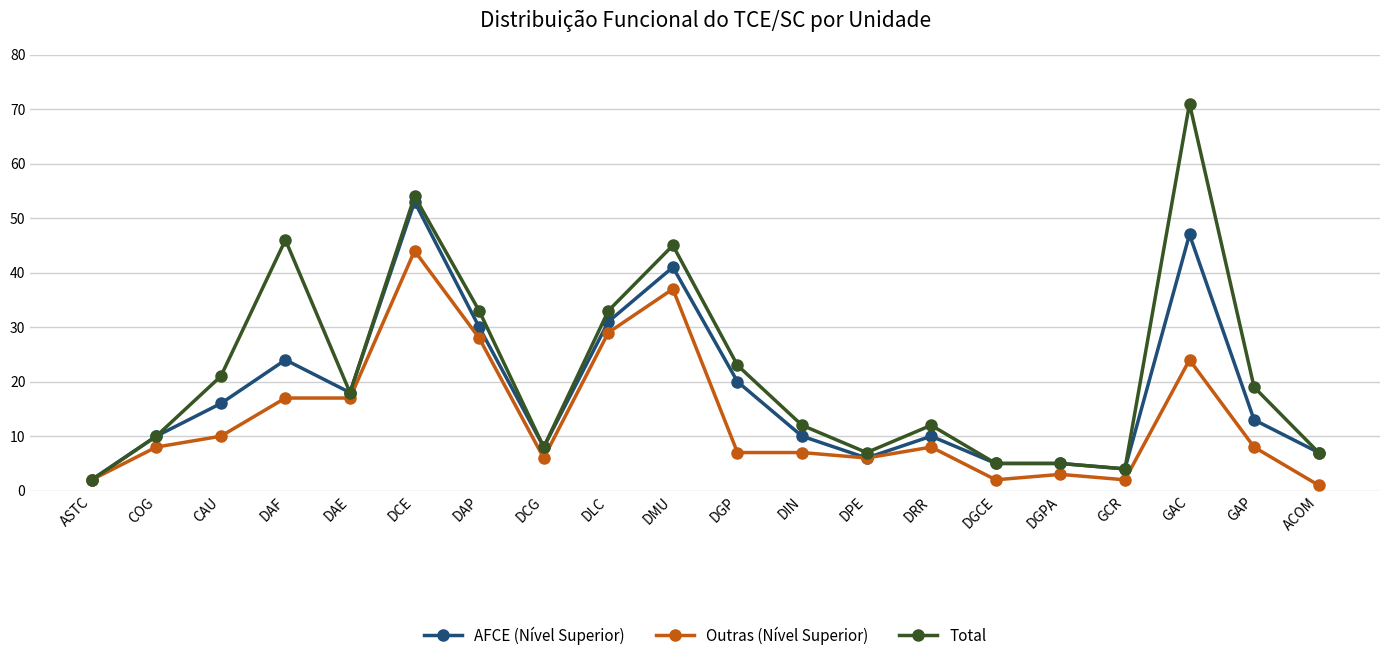

Reading right to left, what are all the values shown in this chart?

AFCE (Nível Superior): ACOM=7	GAP=13	GAC=47	GCR=4	DGPA=5	DGCE=5	DRR=10	DPE=6	DIN=10	DGP=20	DMU=41	DLC=31	DCG=8	DAP=30	DCE=53	DAE=18	DAF=24	CAU=16	COG=10	ASTC=2
Outras (Nível Superior): ACOM=1	GAP=8	GAC=24	GCR=2	DGPA=3	DGCE=2	DRR=8	DPE=6	DIN=7	DGP=7	DMU=37	DLC=29	DCG=6	DAP=28	DCE=44	DAE=17	DAF=17	CAU=10	COG=8	ASTC=2
Total: ACOM=7	GAP=19	GAC=71	GCR=4	DGPA=5	DGCE=5	DRR=12	DPE=7	DIN=12	DGP=23	DMU=45	DLC=33	DCG=8	DAP=33	DCE=54	DAE=18	DAF=46	CAU=21	COG=10	ASTC=2